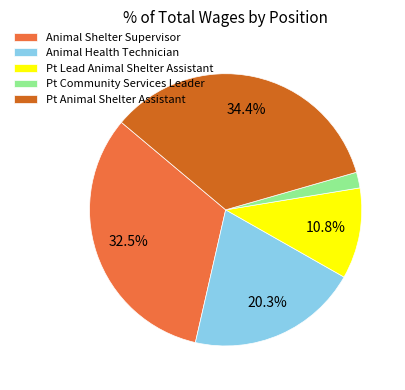

To the nearest percent, what is the average slice percentage?

20%